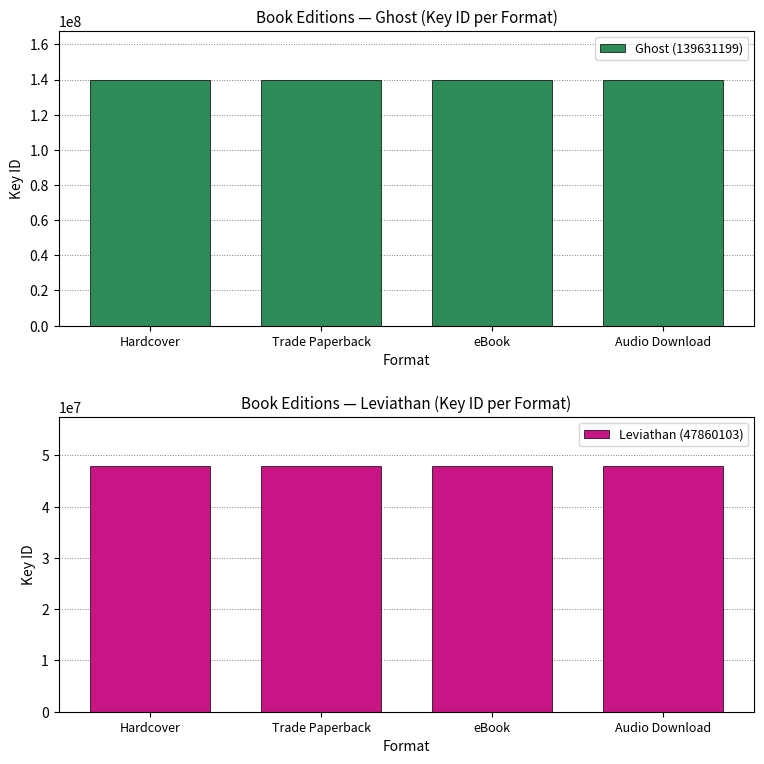

At how many categories does at least one series exceed 127657979?

4